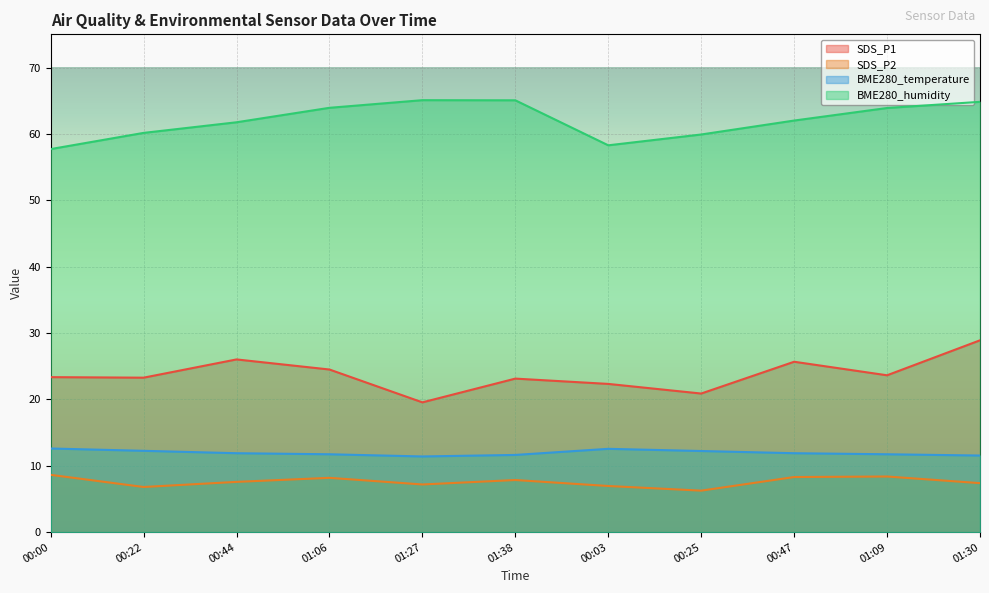

At which label is BME280_temperature closest to 12?

00:44